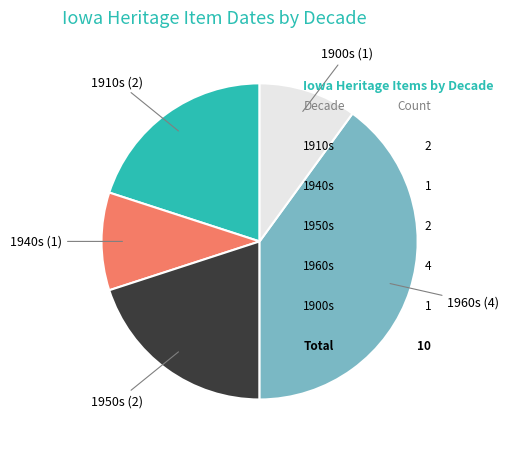

Combined, do 1900s (1) and 1910s (2) account for over 50%?

No